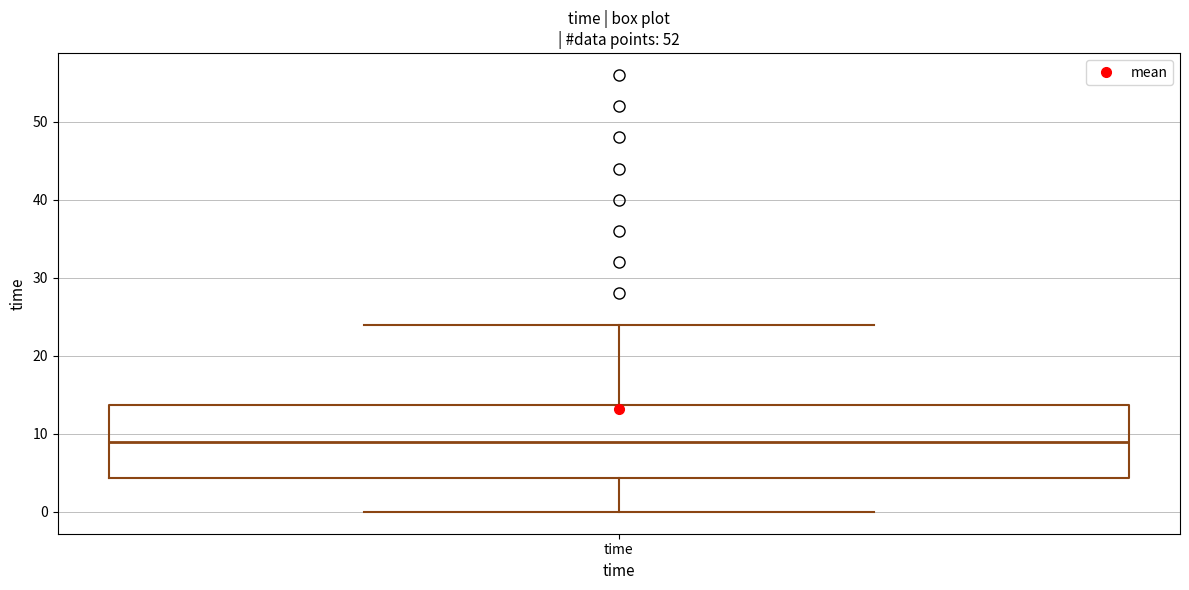

Transcribe this box plot: give where the median line is, the range the box spans, and where the two whiskers end, as read against the y-axis. The values are not printed on the chart, so give them approximately, as read against the axis.

median 9, box 4 to 14, whiskers 0 to 24